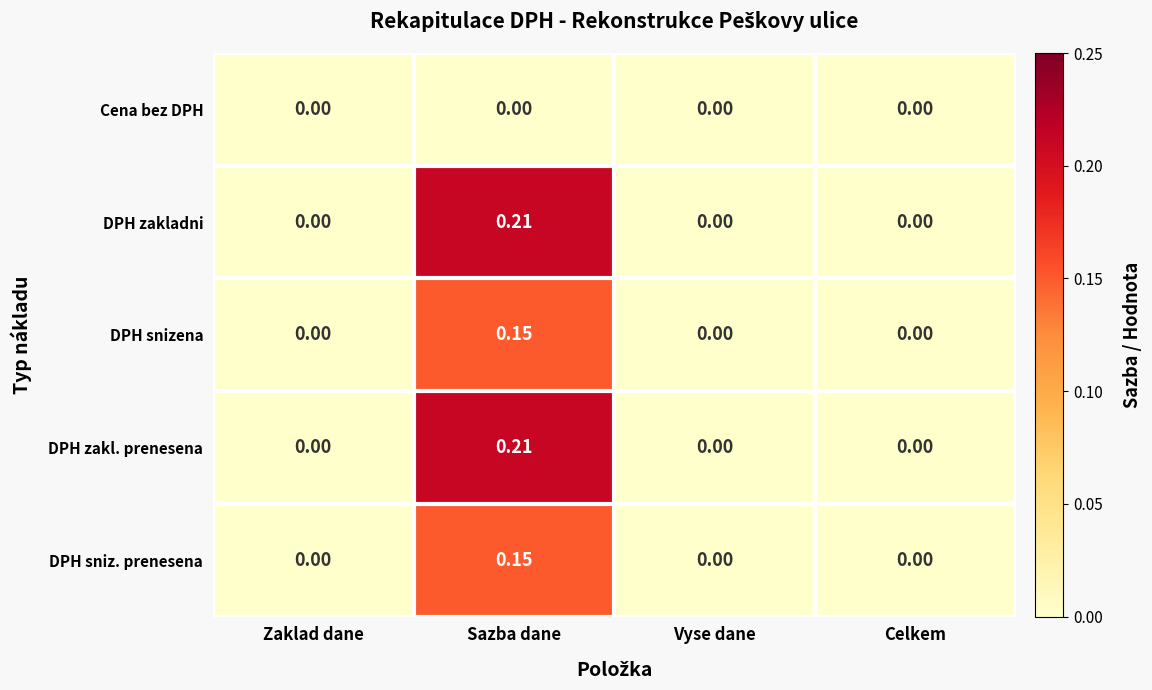

Which label corresponds to the largest value in the chart?

Sazba dane